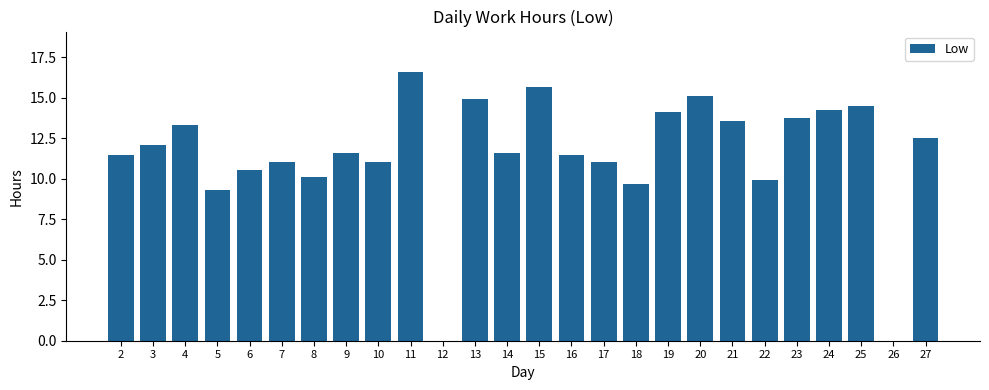

Where does the data first go above 11?

2